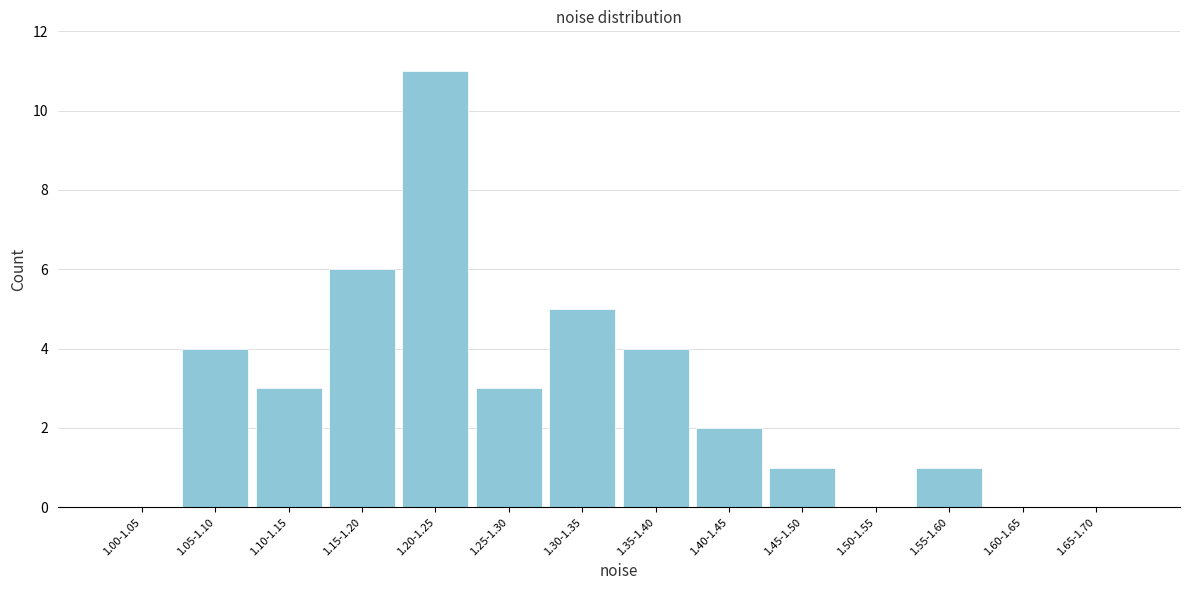

Reading right to left, list all the values displayed in this chart.

1.65-1.70=0	1.60-1.65=0	1.55-1.60=1	1.50-1.55=0	1.45-1.50=1	1.40-1.45=2	1.35-1.40=4	1.30-1.35=5	1.25-1.30=3	1.20-1.25=11	1.15-1.20=6	1.10-1.15=3	1.05-1.10=4	1.00-1.05=0